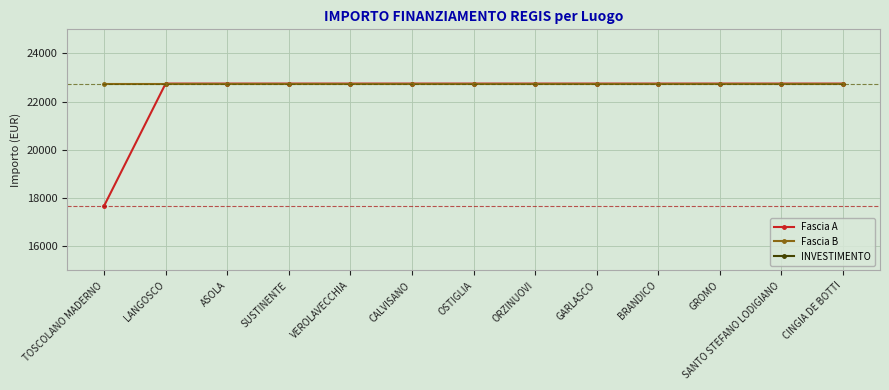

What is the difference between the Fascia A values at TOSCOLANO MADERNO and ORZINUOVI?

5075.2